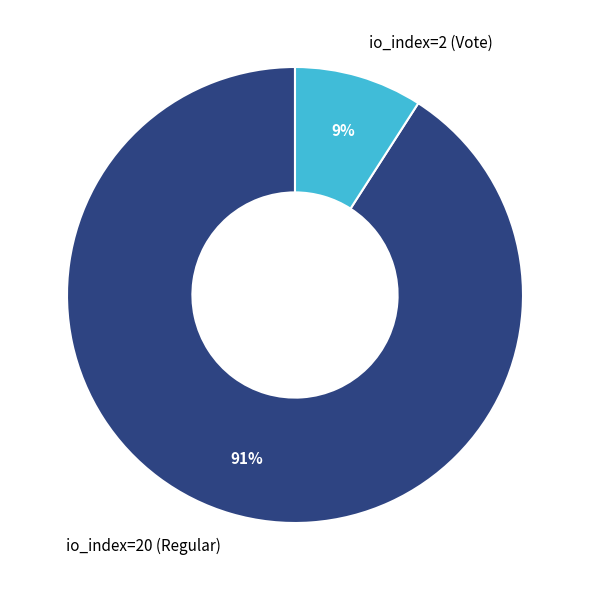

Approximately how many times larger is the value at io_index=2 (Vote) compared to io_index=20 (Regular)?

0.1